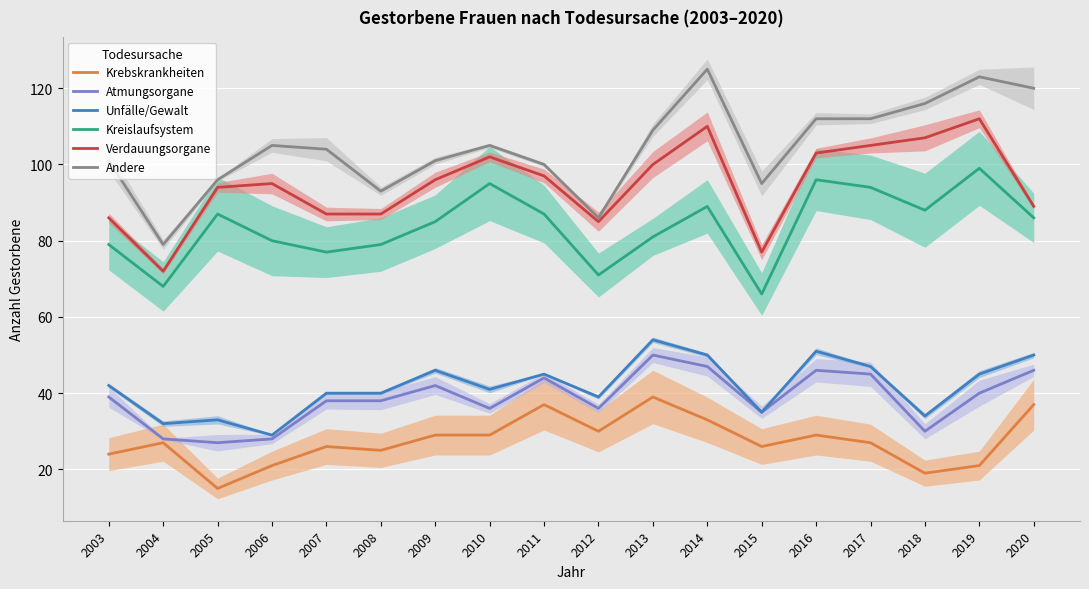

At which category is the sum across all series the highest?

2014